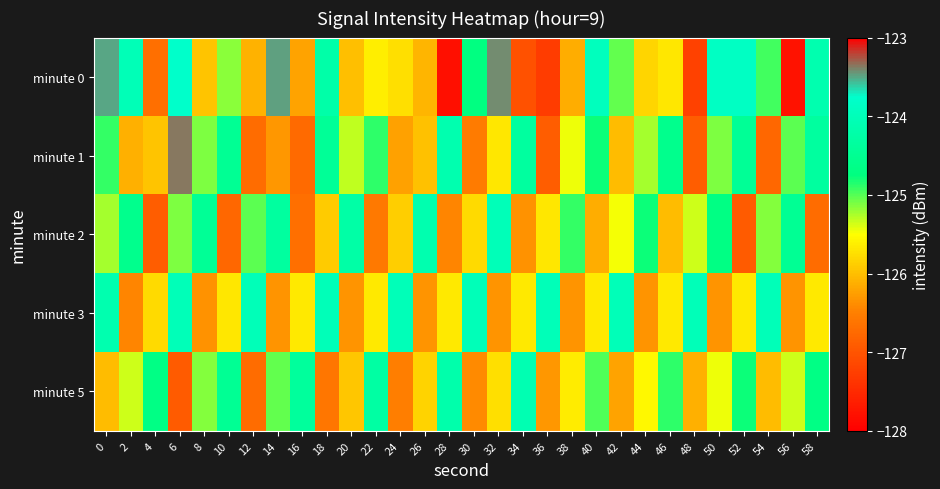

Rank the series by their maximum value, from lowest to highest.

minute 5, minute 2, minute 3, minute 0, minute 1